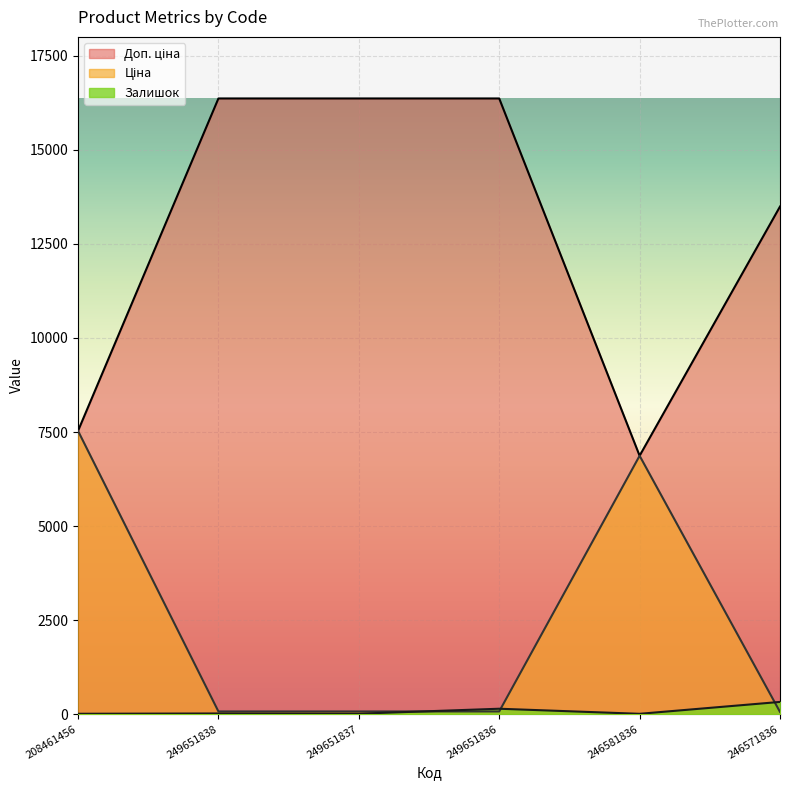

What is the sum of all Доп. ціна values?

76992.9